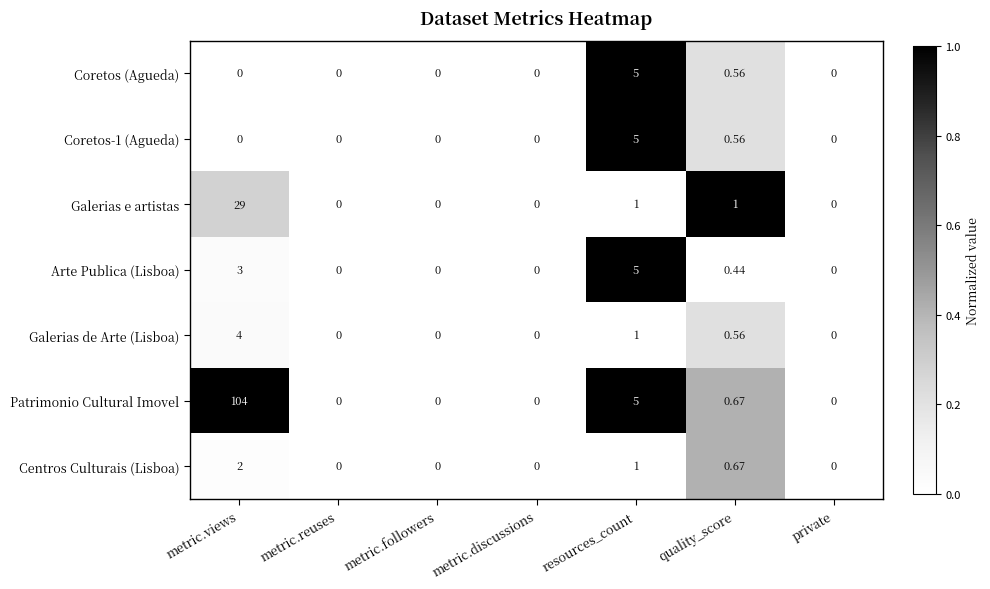

Which series has the largest total across all categories?

Patrimonio Cultural Imovel